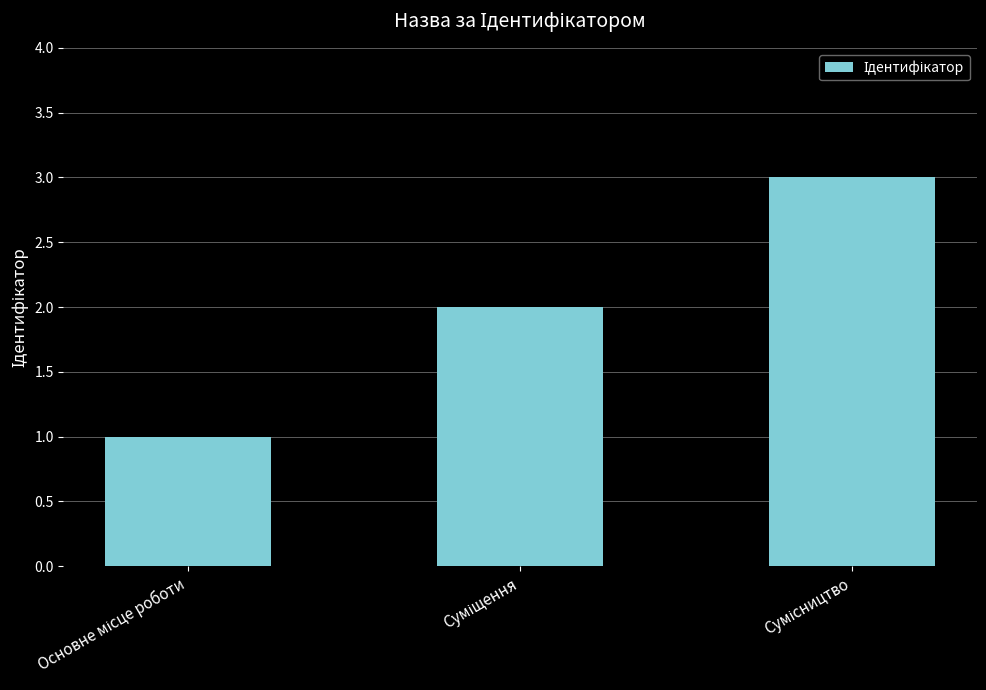

What is the sum of all values?

6